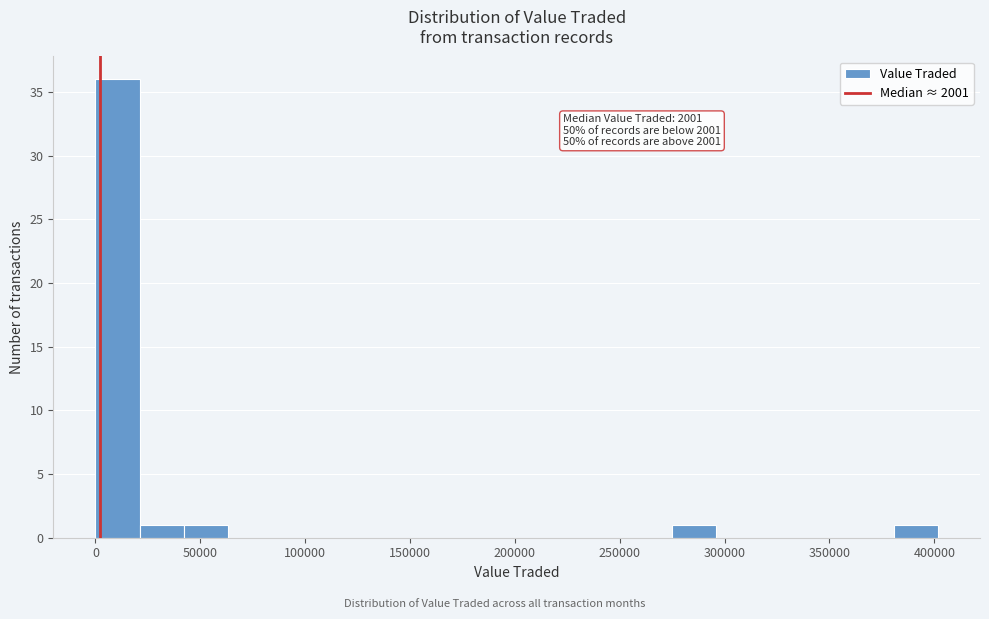

Which range on the x-axis has the tallest bar?

0 to 20000